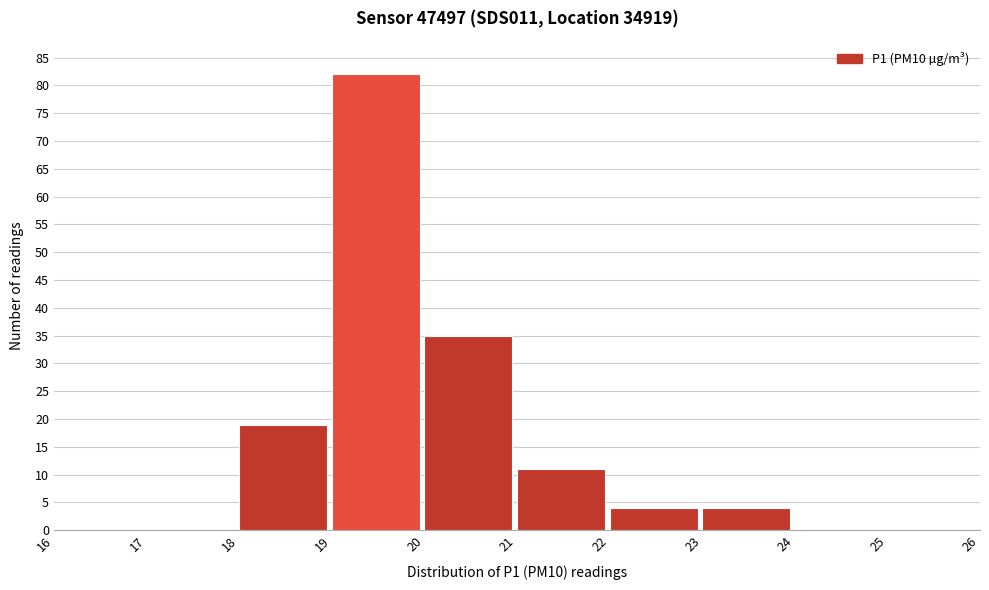

Over which range of the x-axis is the bar tallest?

19 to 20